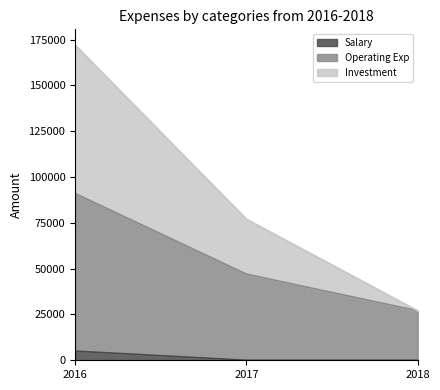

How many data points in Operating Exp are above 77000?

1